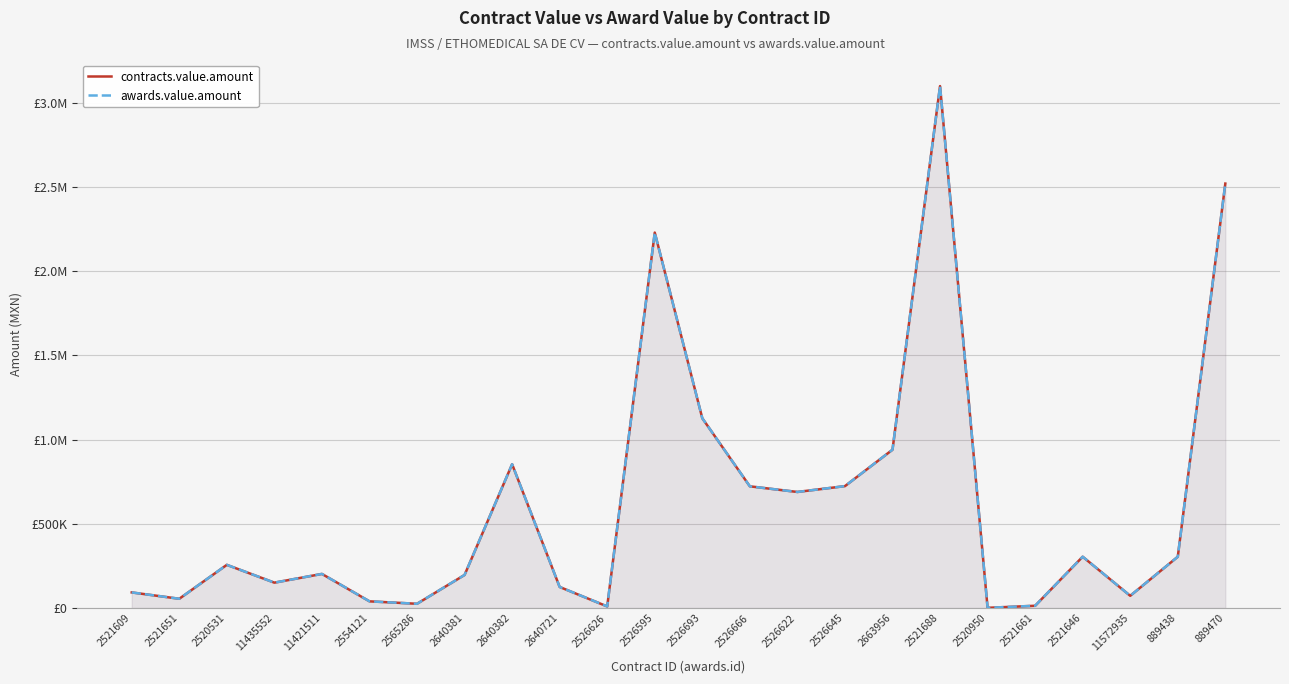

At which label does contracts.value.amount reach its peak?

2521688